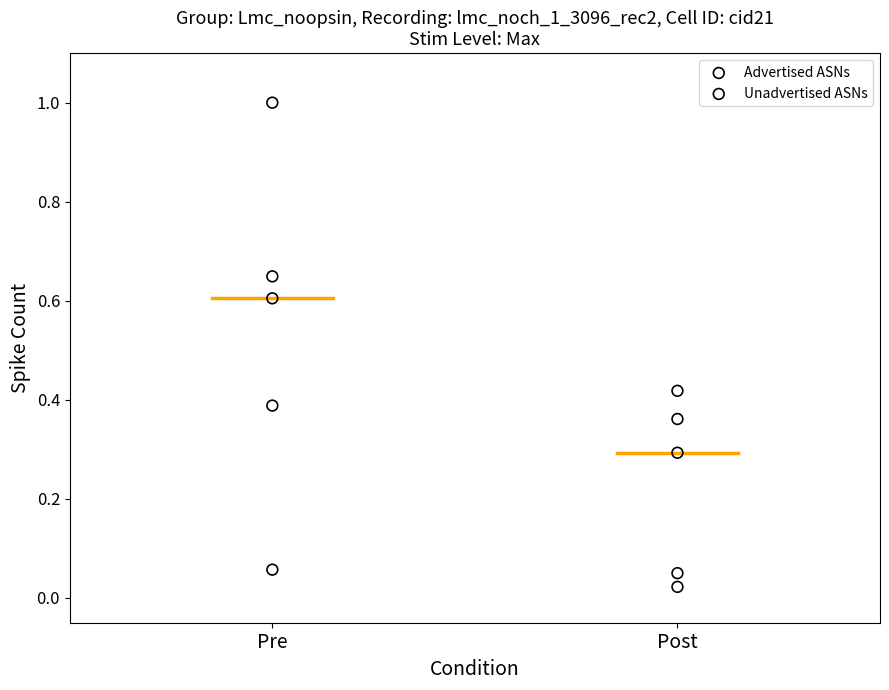

Which series contains the lowest Y value?

Unadvertised ASNs